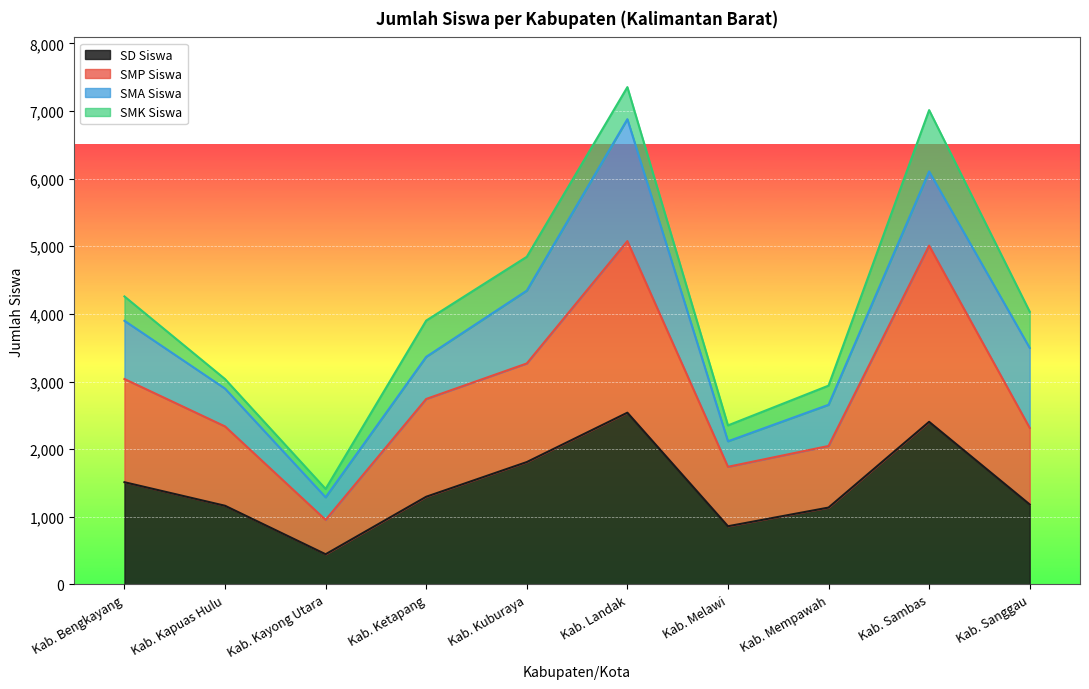

How many lines are shown in the chart?

4